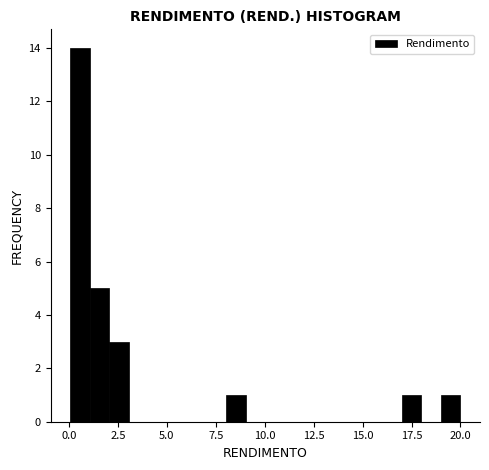

Around what value on the x-axis is the tallest bar? Give the approximate position of its centre, as read against the axis.

0.5